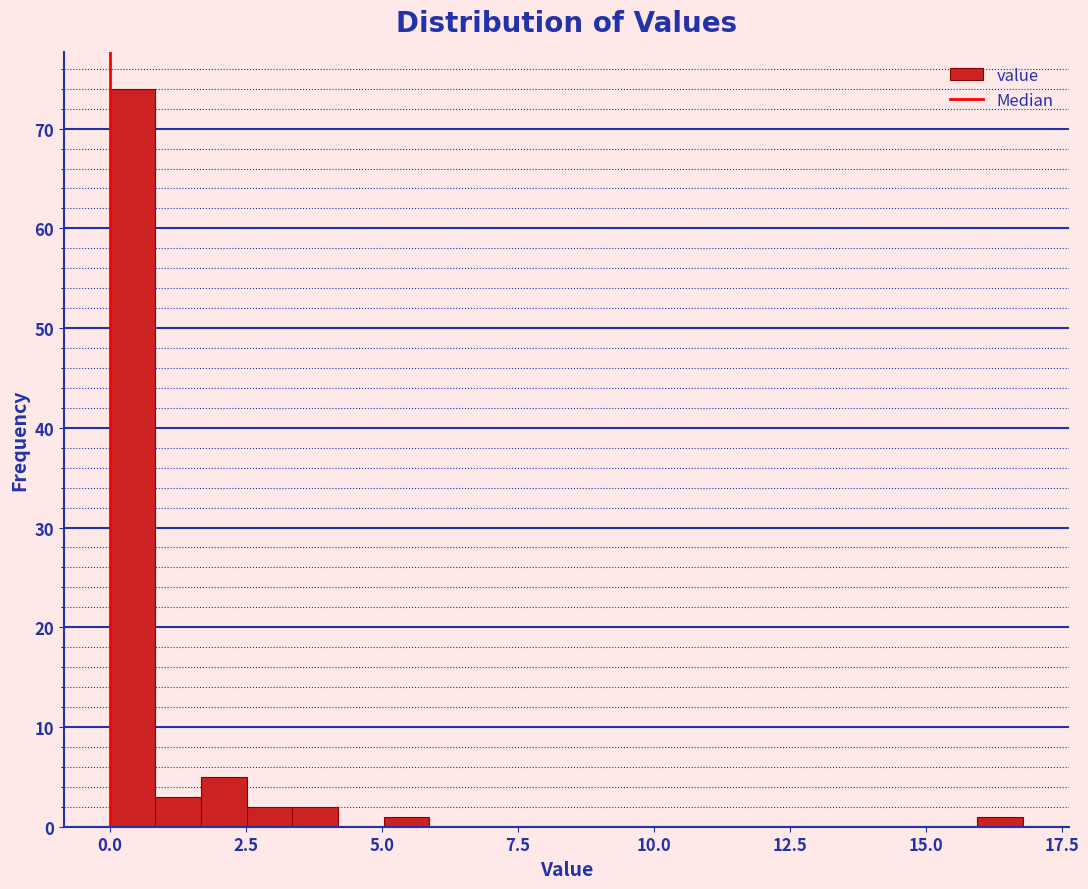

Read against the x-axis, roughly where is the centre of the tallest bar?

0.5